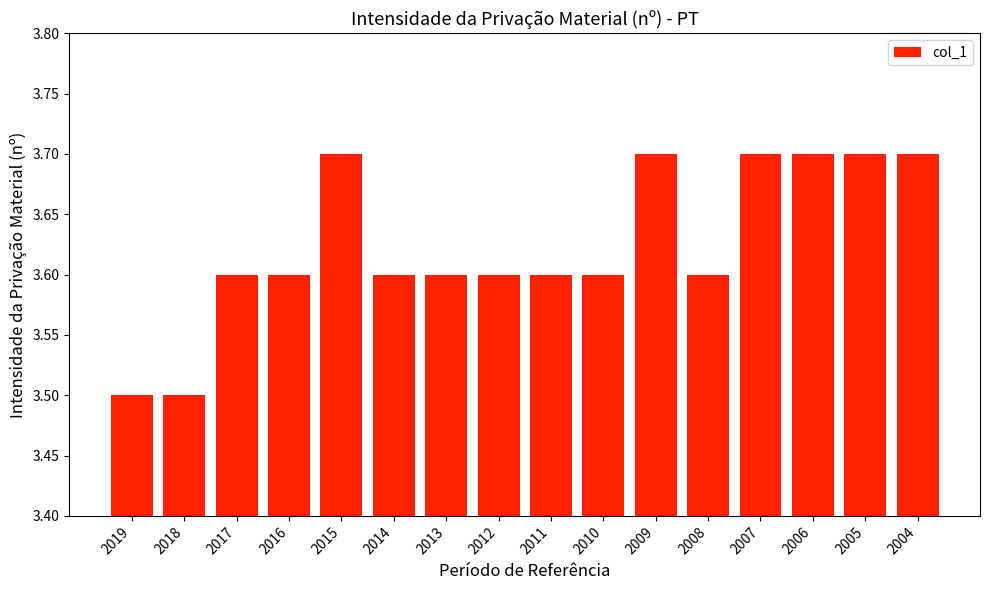

Which has a higher value, 2007 or 2013?

2007